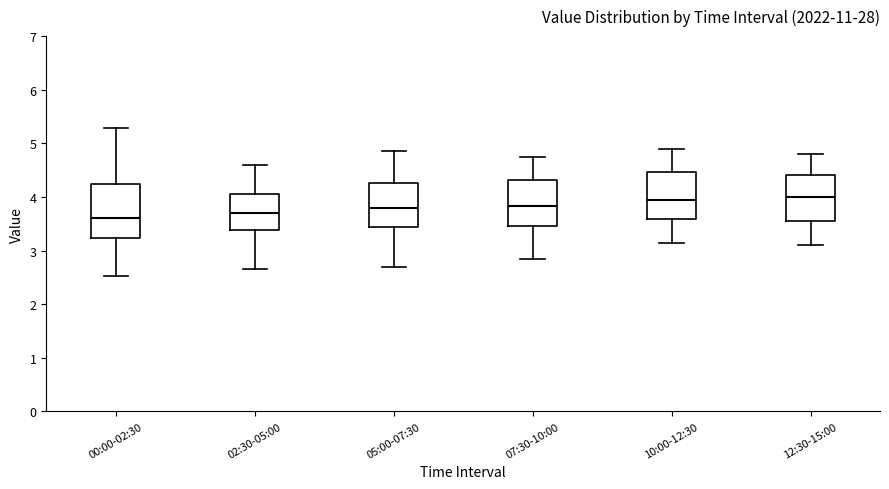

Where is the lower edge of the box for 05:00-07:30 on the y-axis? The values are not printed on the chart, so give them approximately, as read against the axis.

3.4